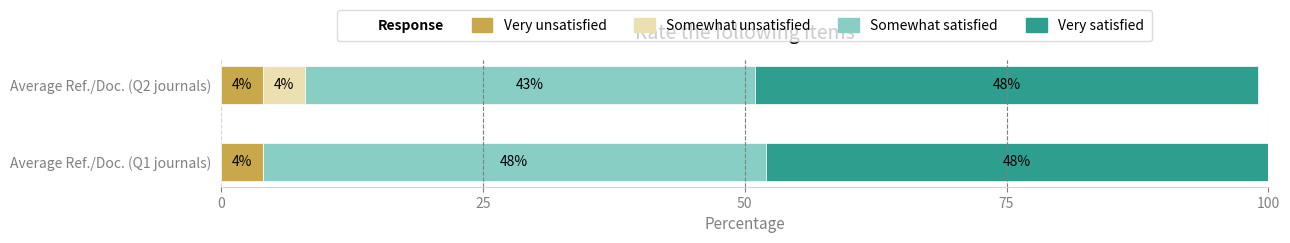

At which category is the sum across all series the highest?

Average Ref./Doc. (Q1 journals)